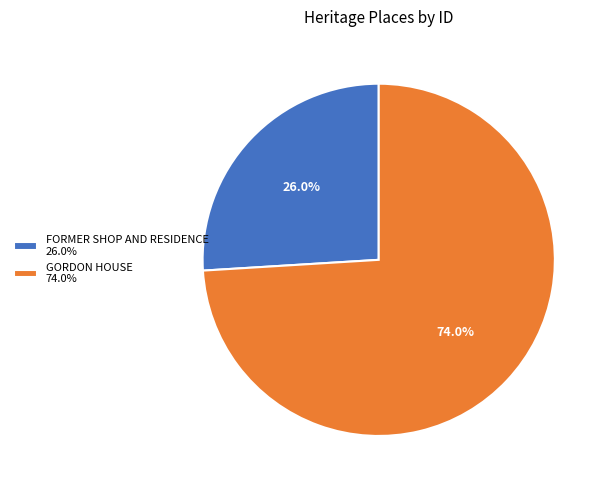

Count the number of slices in the pie.

2